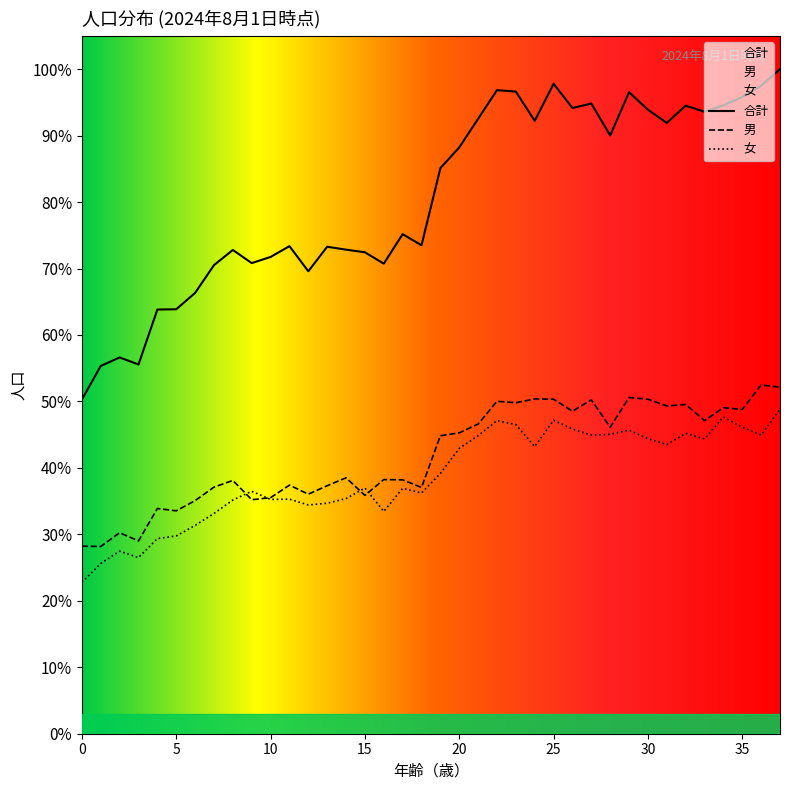

At how many categories does at least one series exceed 0?

38